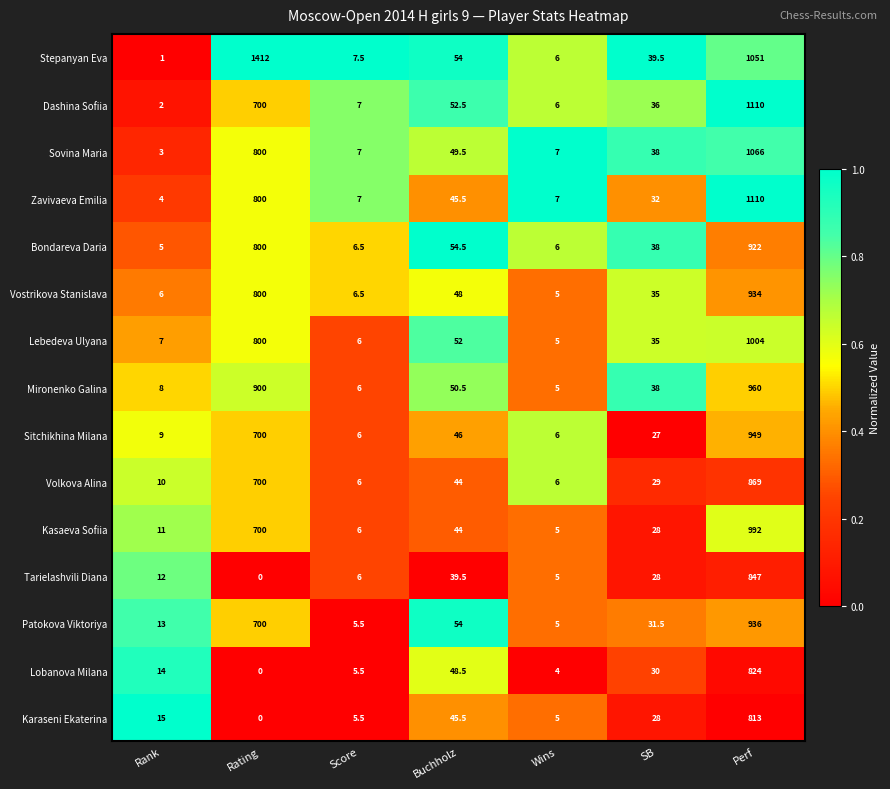

Which label corresponds to the smallest value in the chart?

Rating